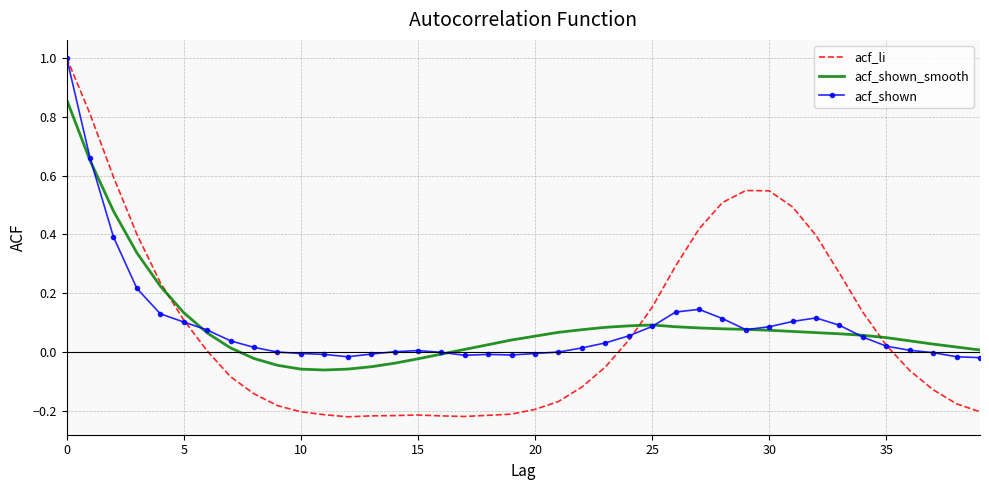

What is the maximum value shown in the chart?

1.0